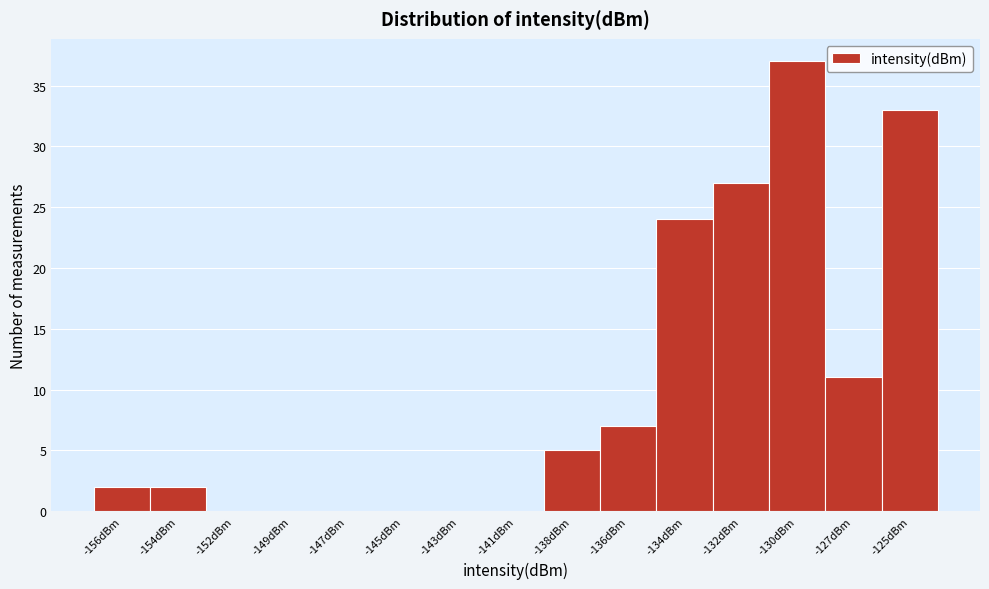

Reading right to left, transcribe all the data shown in this chart.

-125dBm=33	-127dBm=11	-130dBm=37	-132dBm=27	-134dBm=24	-136dBm=7	-138dBm=5	-141dBm=0	-143dBm=0	-145dBm=0	-147dBm=0	-149dBm=0	-152dBm=0	-154dBm=2	-156dBm=2